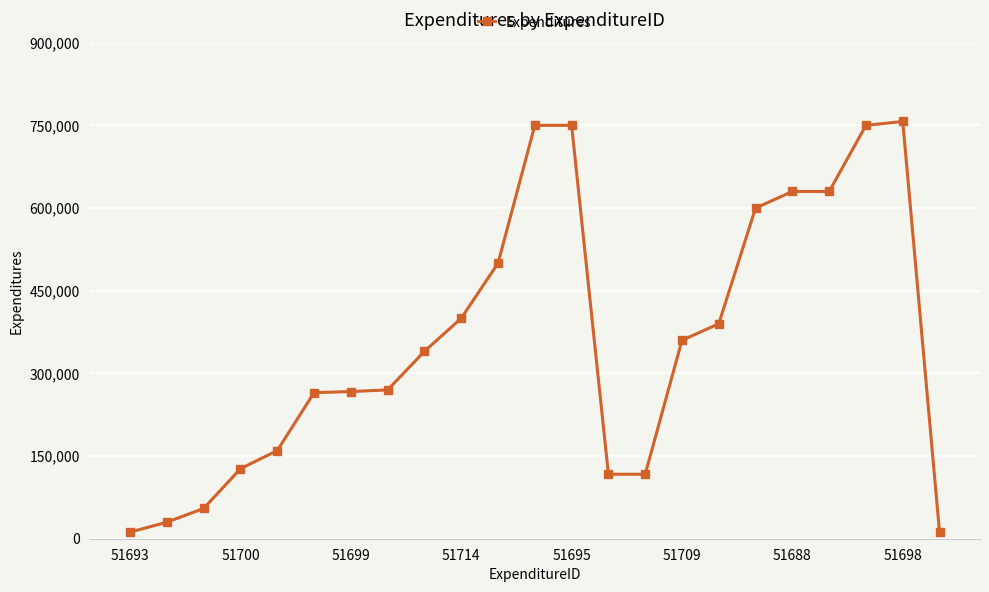

What is the value of the 15th point from the left?

117000